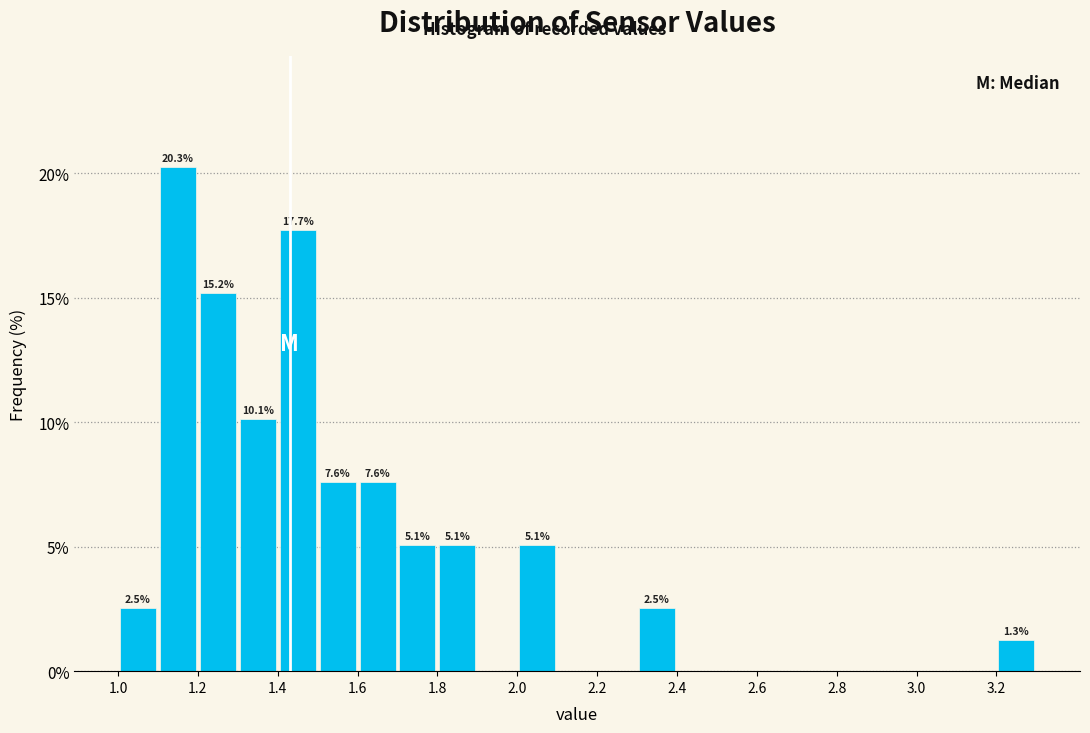

Over which range of the x-axis is the bar tallest?

1.1 to 1.2